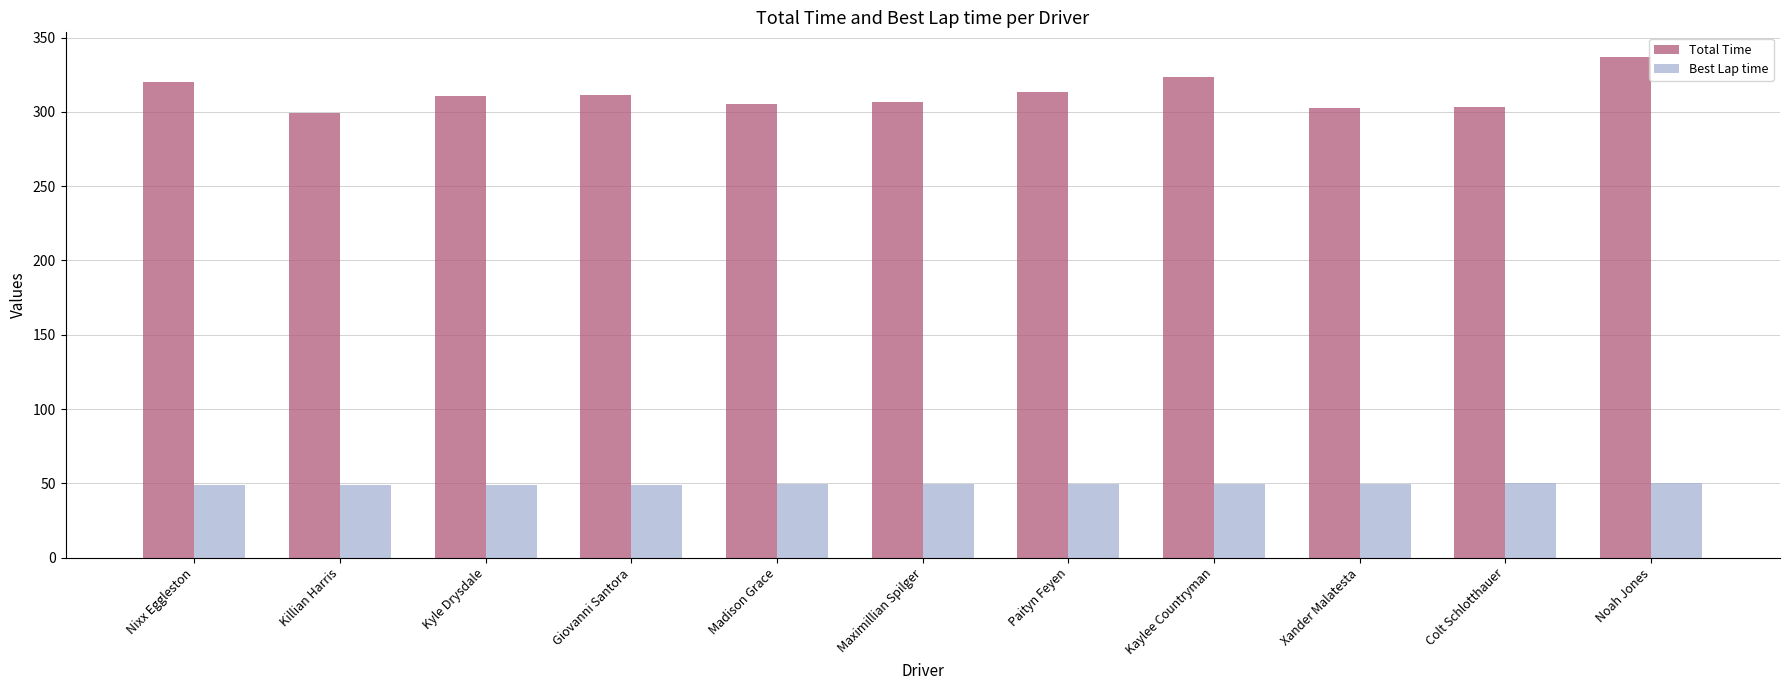

What is the minimum value shown in the chart?

48.8